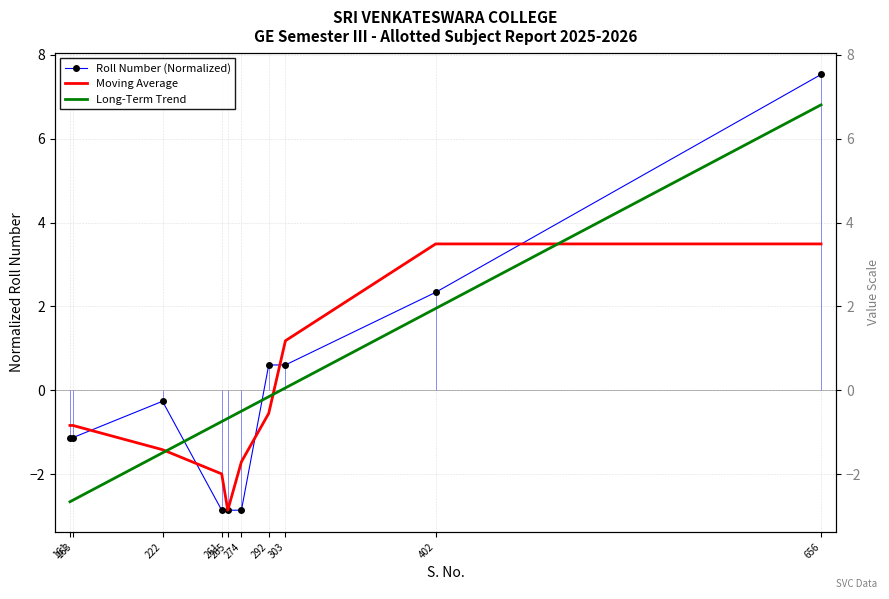

Which series has the largest total across all categories?

Long-Term Trend